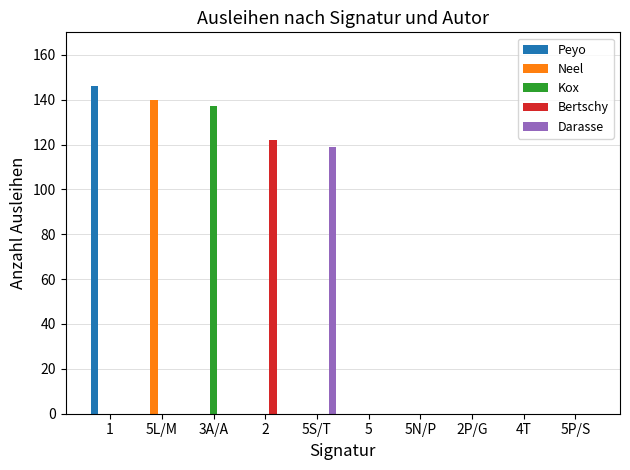

Count the number of data series in this chart.

5